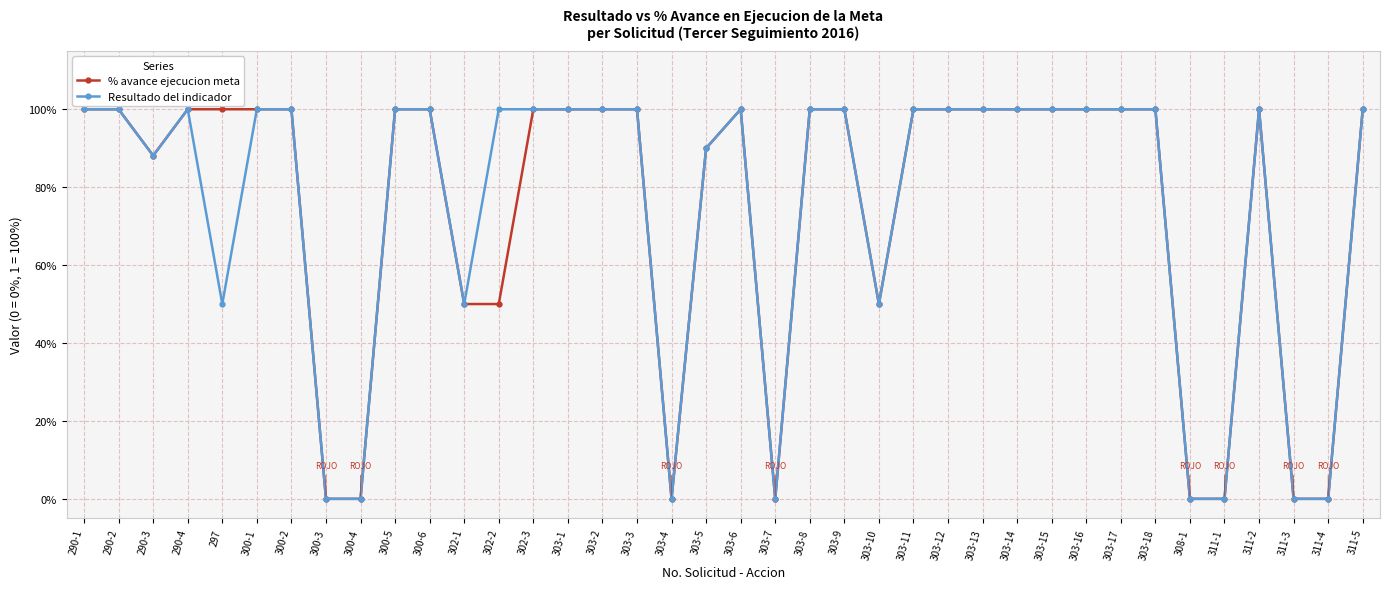

Is the value of % avance ejecucion meta at 308-1 greater than the value of Resultado del indicador at 290-4?

No